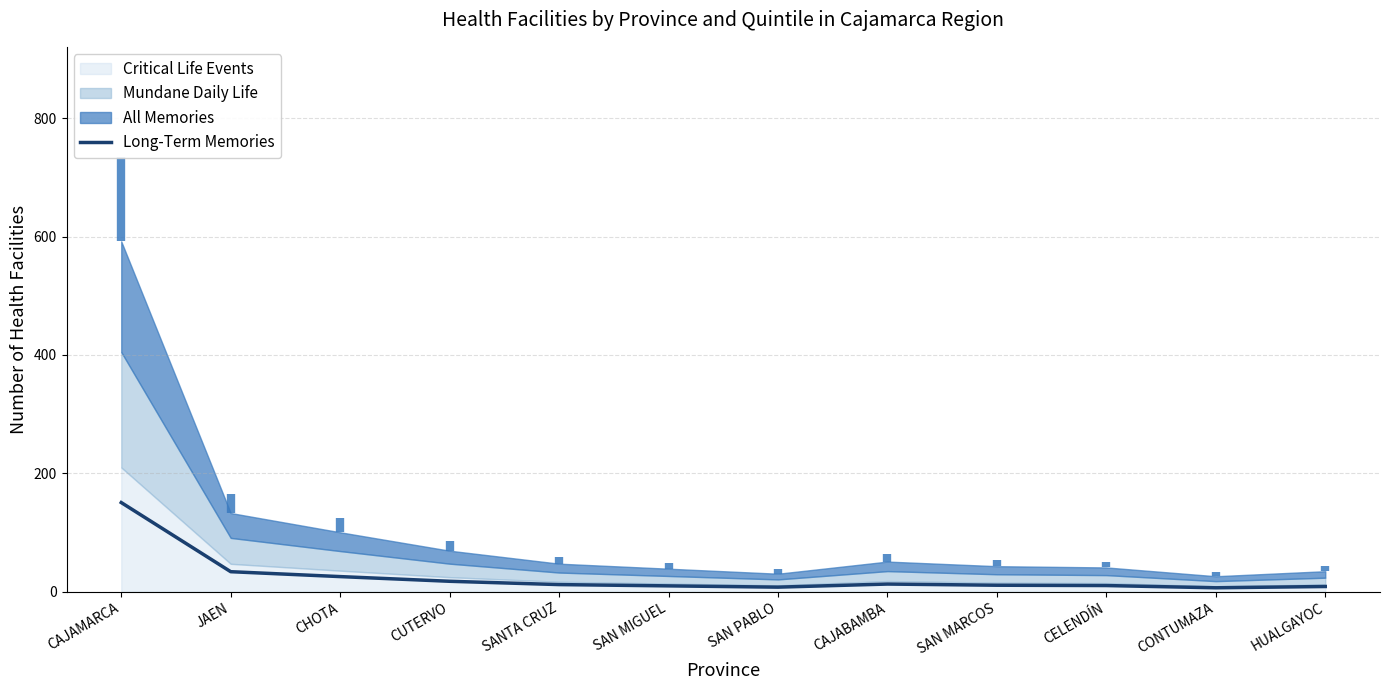

Reading left to right, list all the values displayed in this chart.

150.7	33.8	25.6	17.6	12.1	9.9	7.7	13.0	11.0	10.4	6.7	8.8